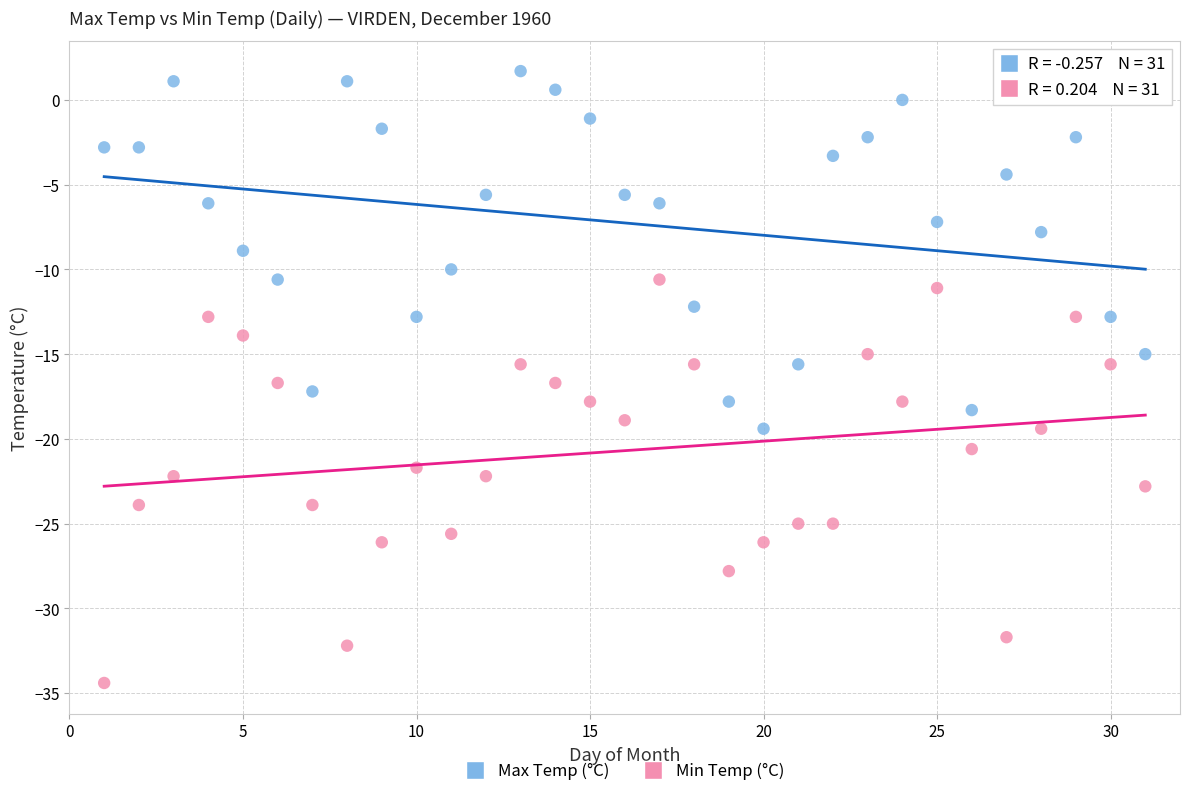

Across all data points, what is the range of X values (max minus min)?

30.0